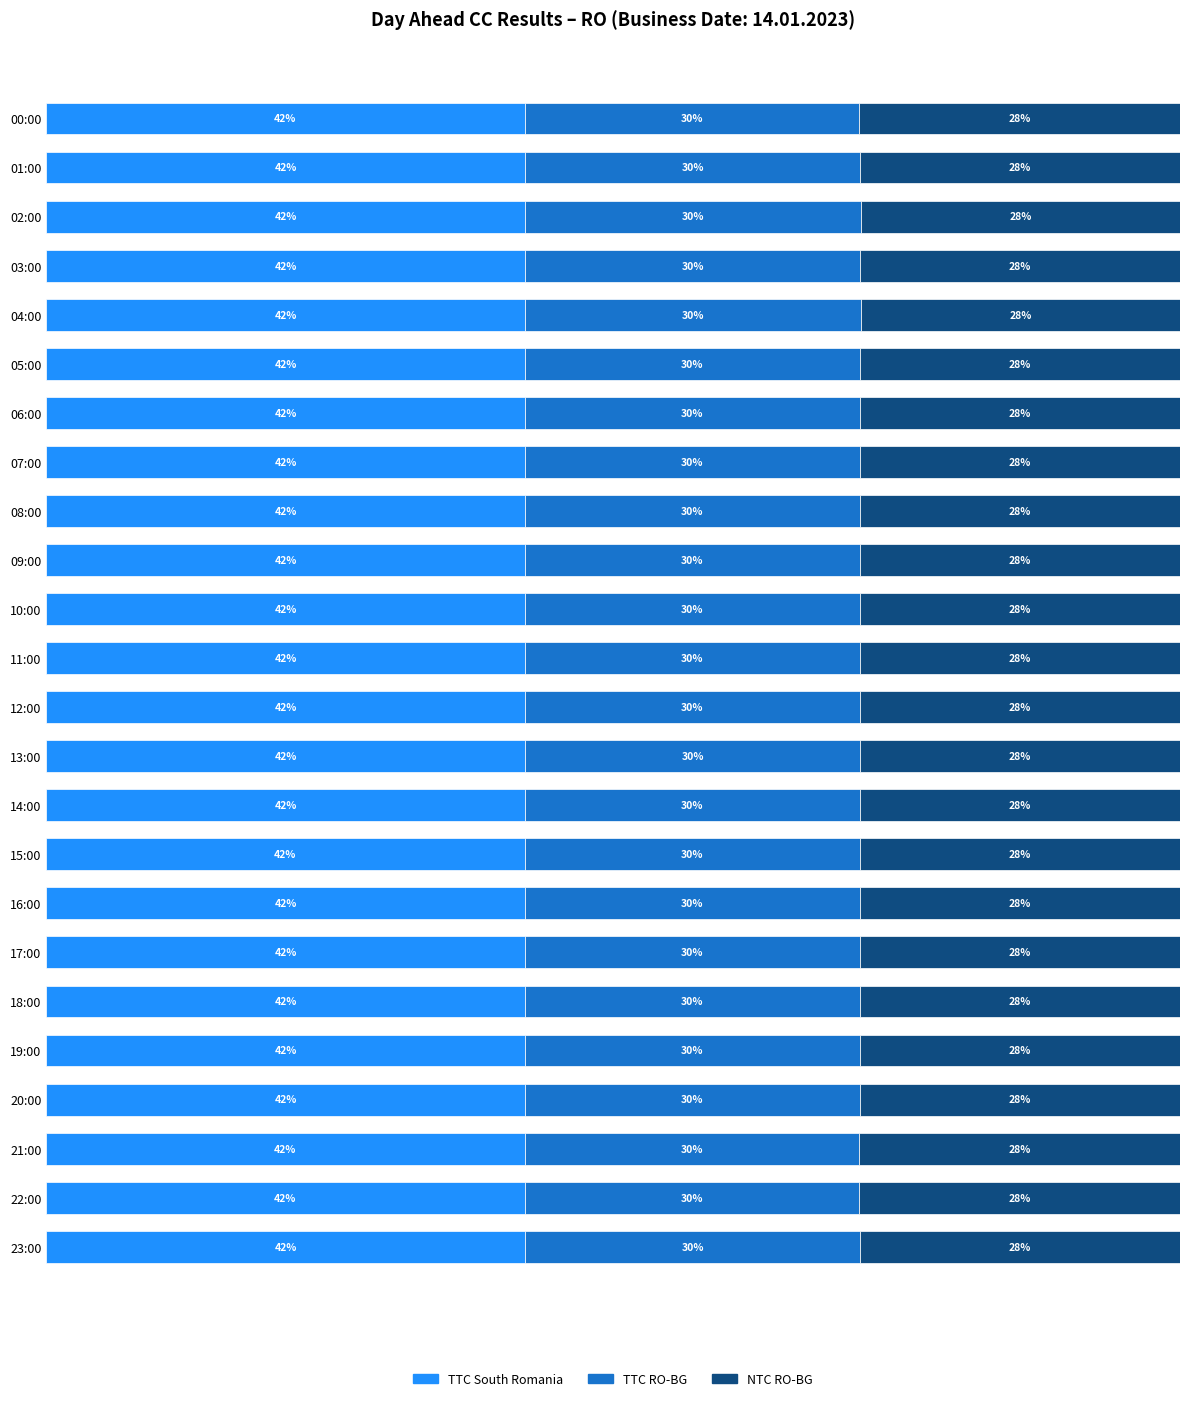

Count the NTC RO-BG values in the range 28 to 29.

24